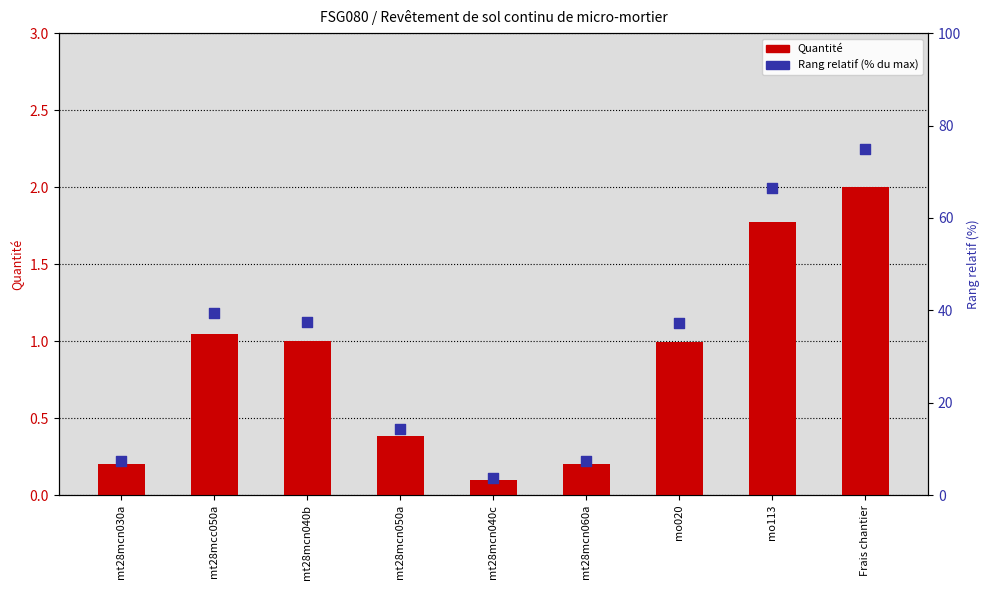

At how many categories does at least one series exceed 48?

2